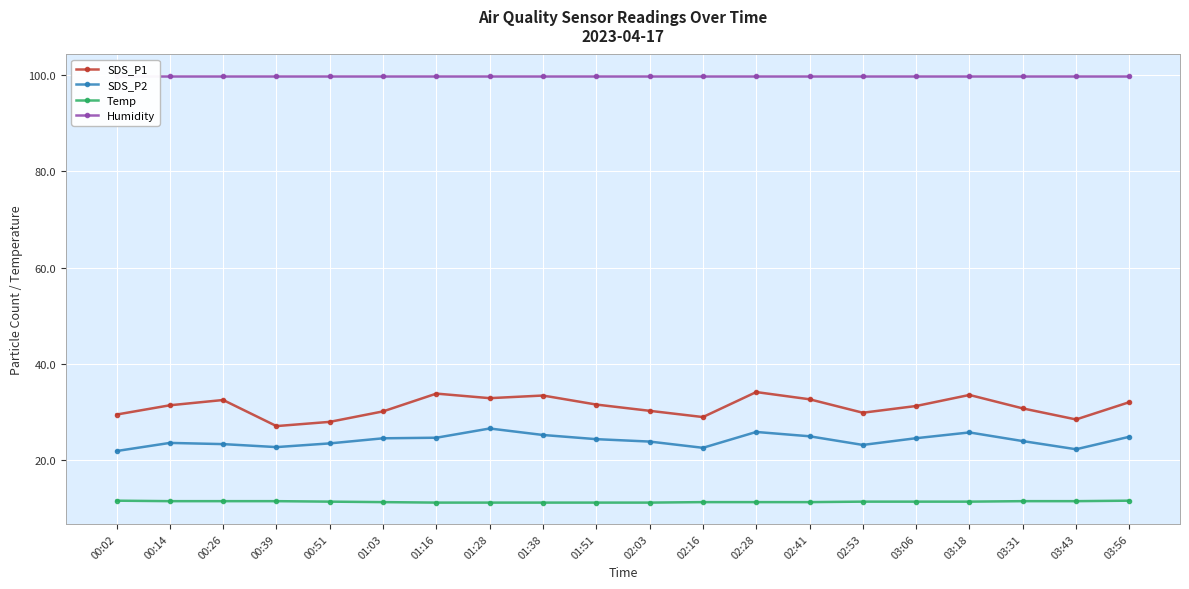

Which series has the largest range (max minus min)?

SDS_P1